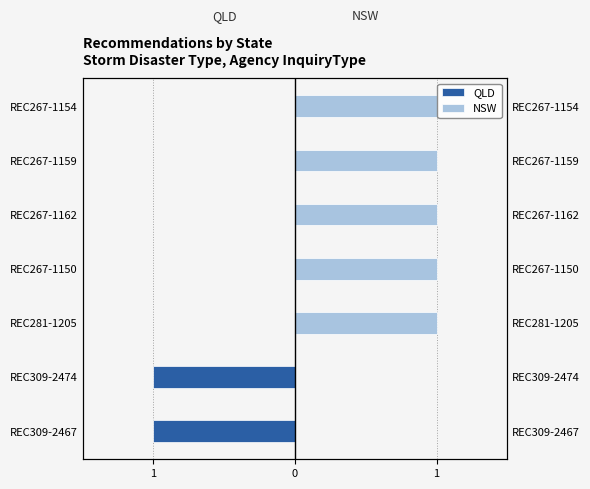

What is the spread (max minus min) of values at REC281-1205?

1